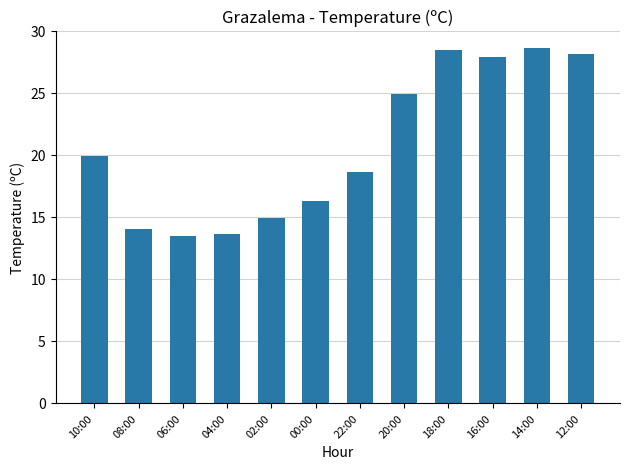

What is the difference between the second highest and second lowest values?

14.9